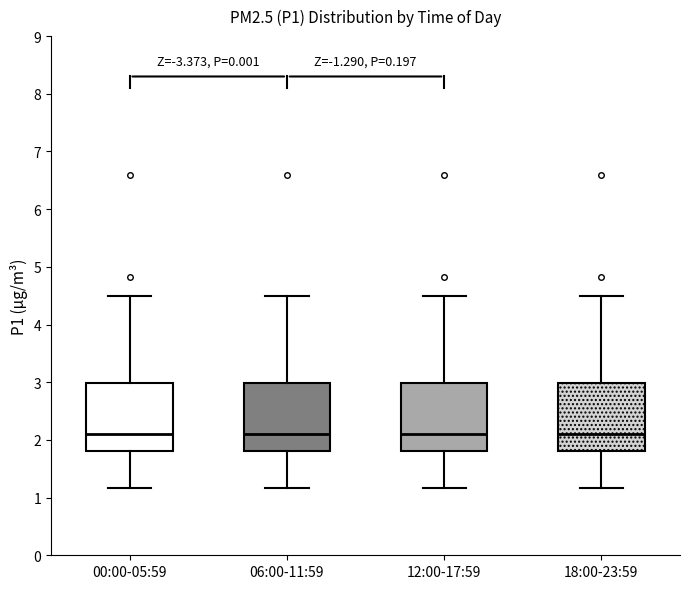

Where is the lower edge of the box for 00:00-05:59 on the y-axis? The values are not printed on the chart, so give them approximately, as read against the axis.

1.8